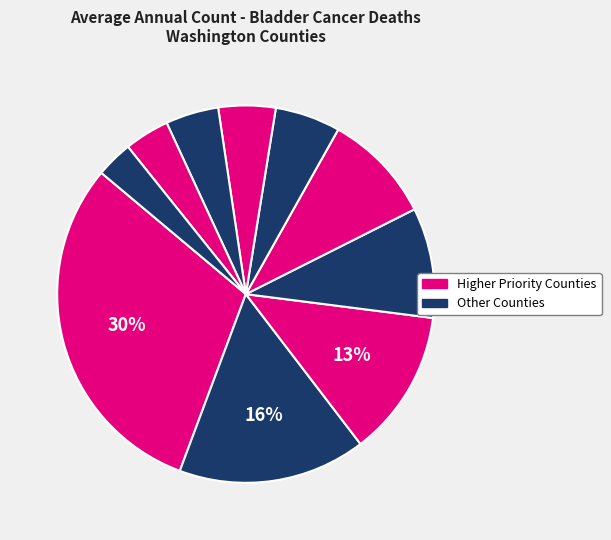

How many slices are in this pie chart?

10